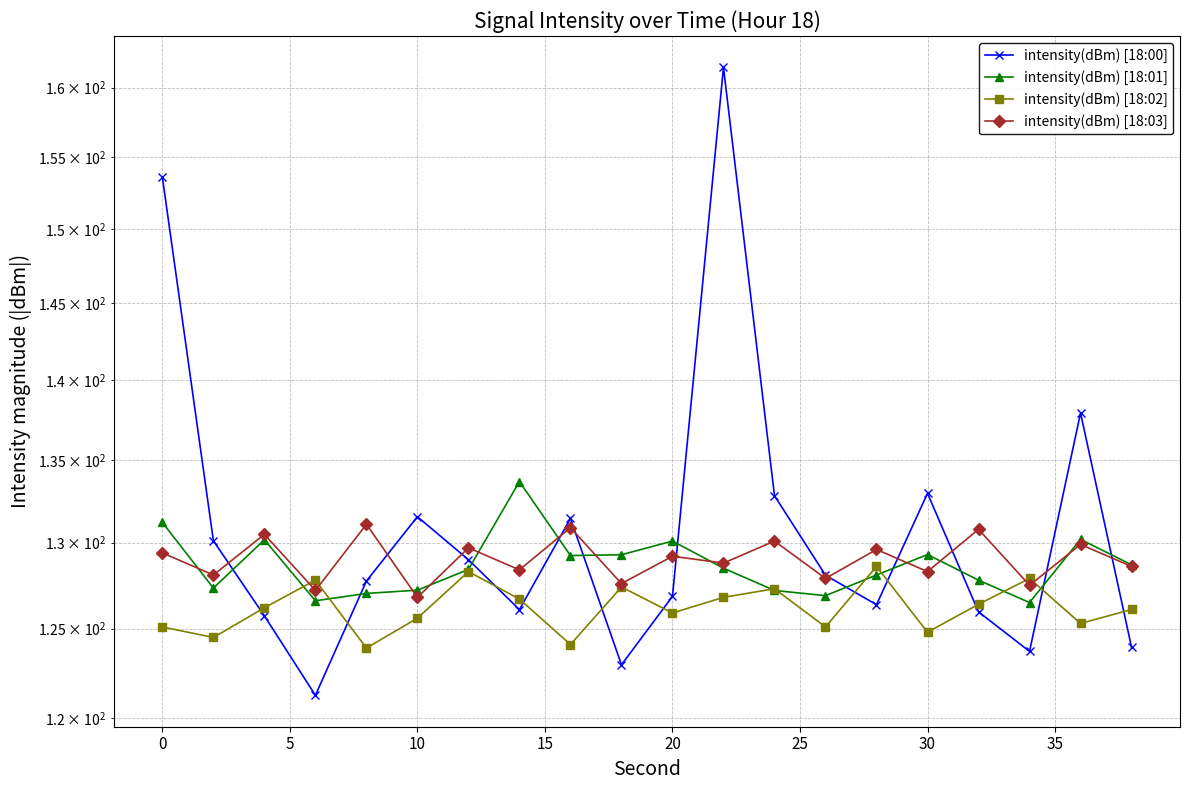

What is the average value of the intensity(dBm) [18:03] series?

129.0